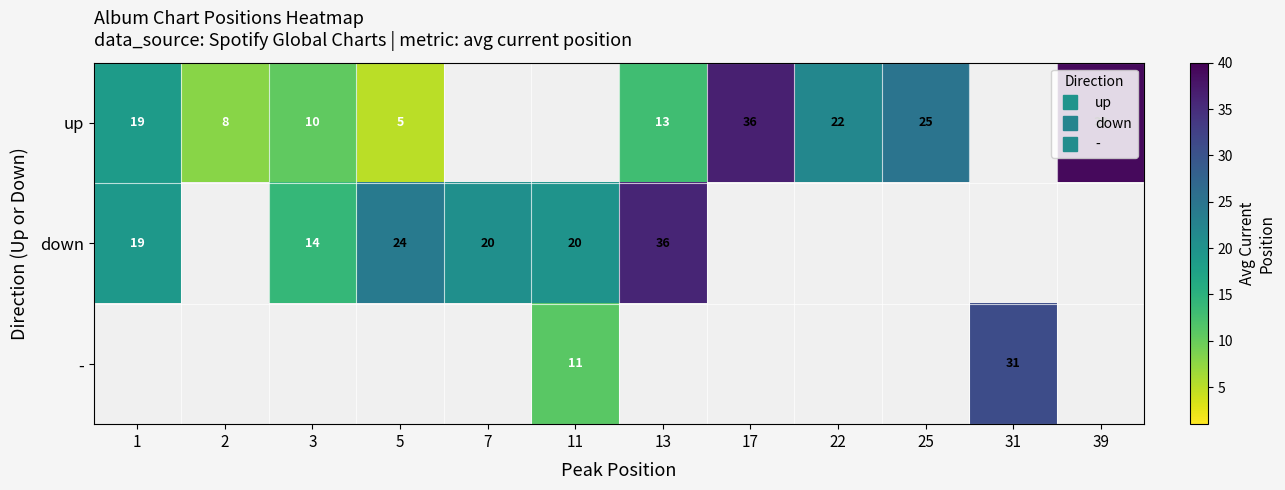

How many categories are shown in the chart?

12